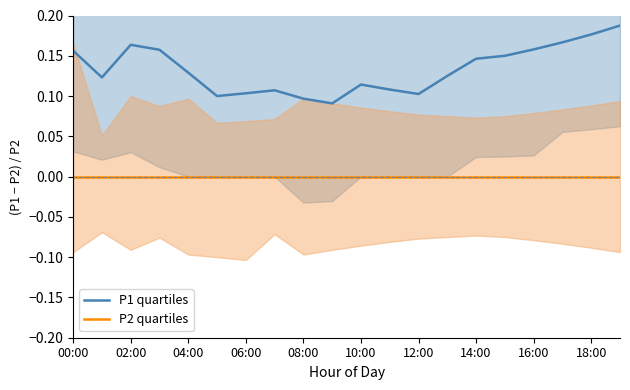

Does the chart have visible grid lines?

No